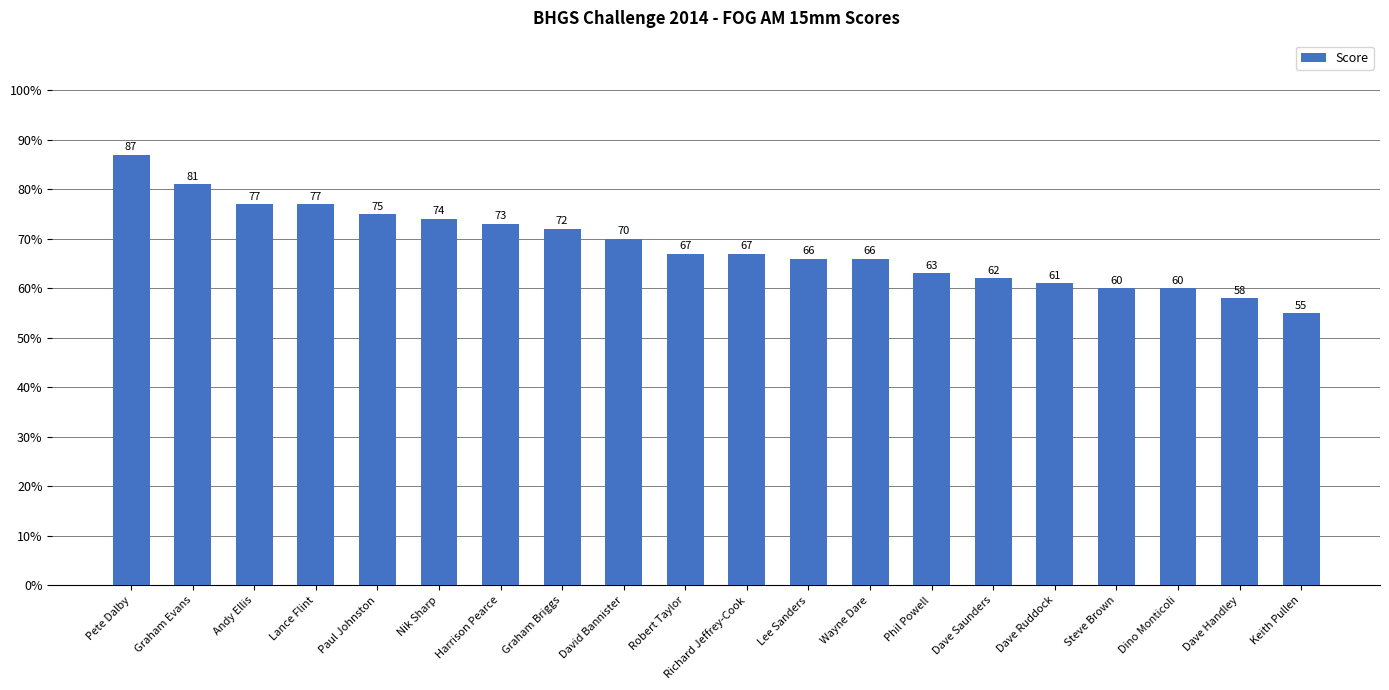

Count the number of categories in the chart.

20